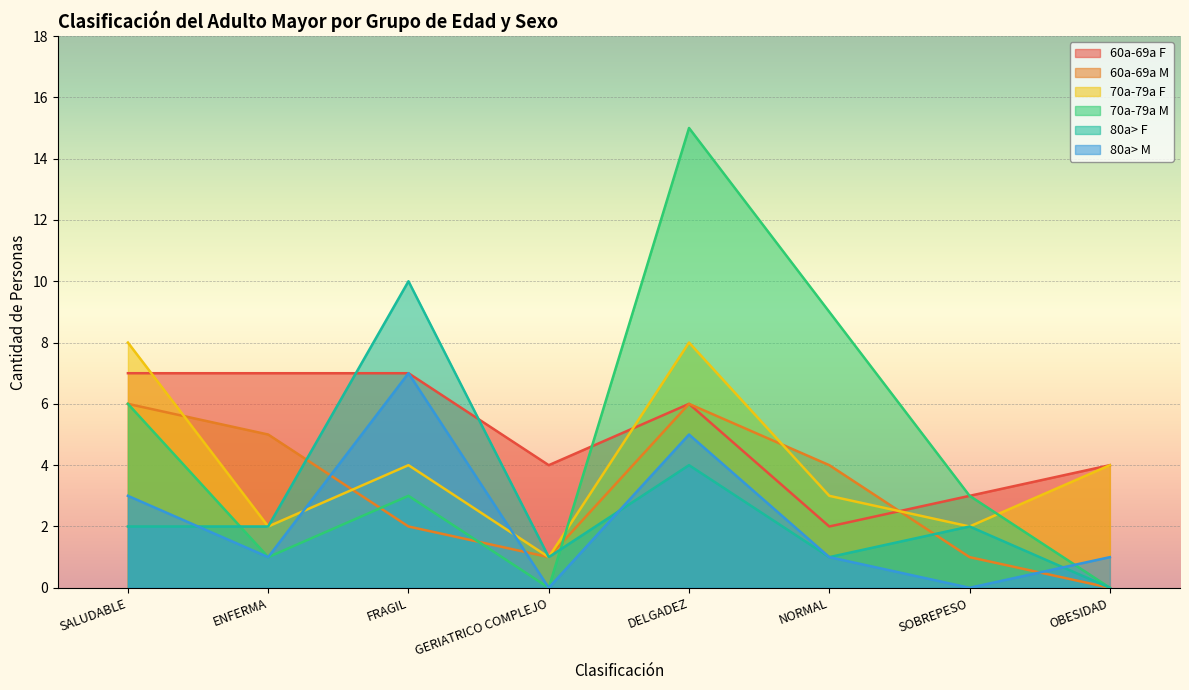

What is the sum of the 60a-69a M values at FRAGIL and SALUDABLE?

8